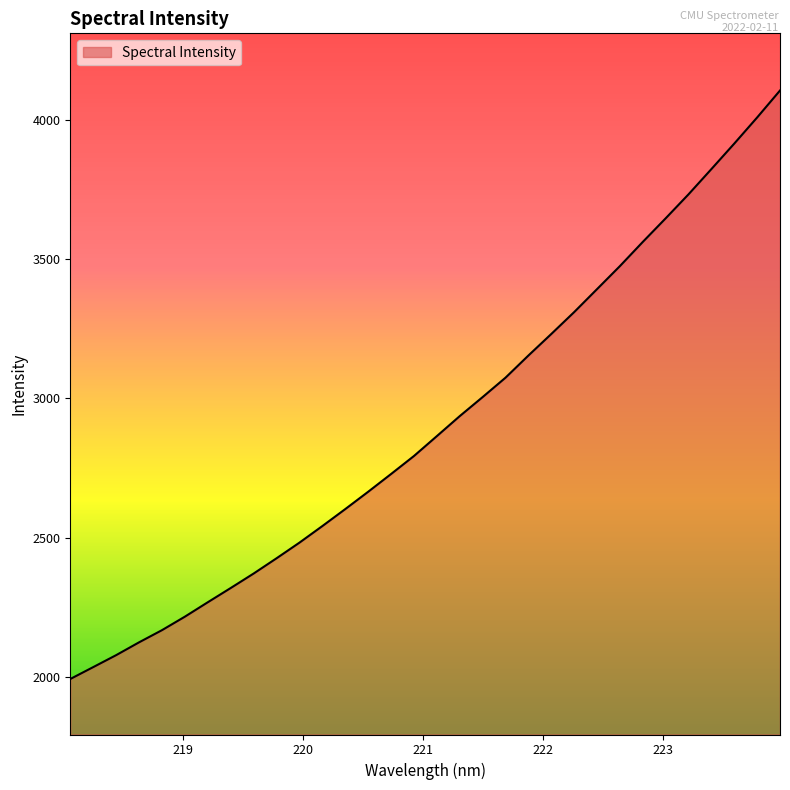

Reading right to left, extract all data points from this chart.

4105.1	4008.3	3914.5	3823.1	3732.5	3646.2	3561.5	3474.7	3392.1	3309.6	3231.0	3153.7	3074.1	3004.5	2936.1	2864.3	2792.9	2728.3	2664.6	2602.4	2541.5	2482.0	2425.8	2371.1	2319.1	2268.0	2216.3	2167.8	2124.1	2078.1	2035.2	1992.5